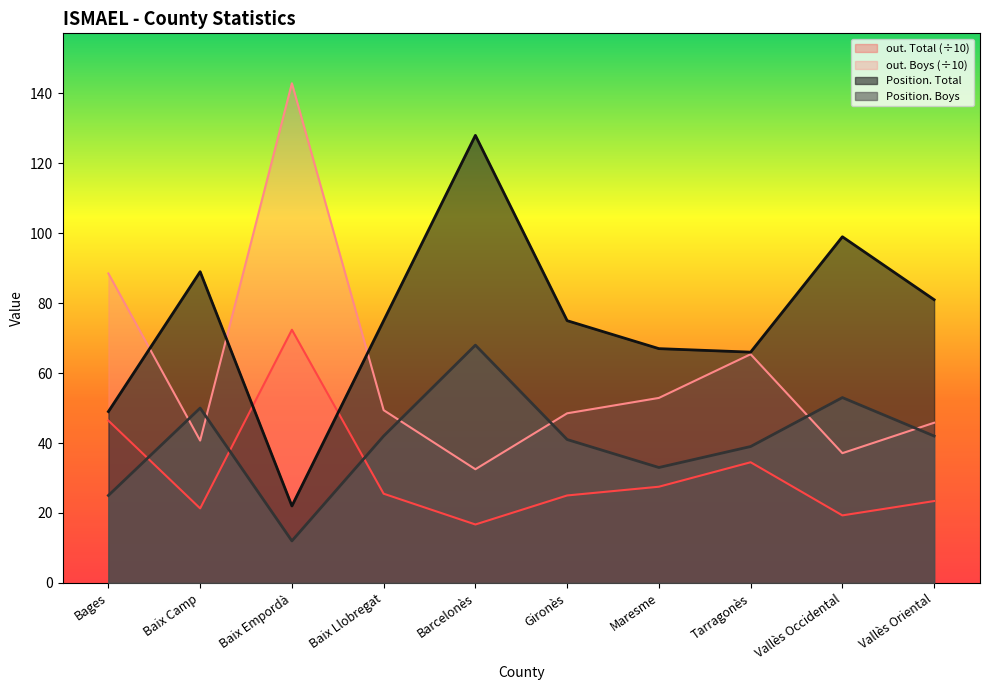

The Position. Boys series shows 42.0 at Vallès Oriental. True or false?

True